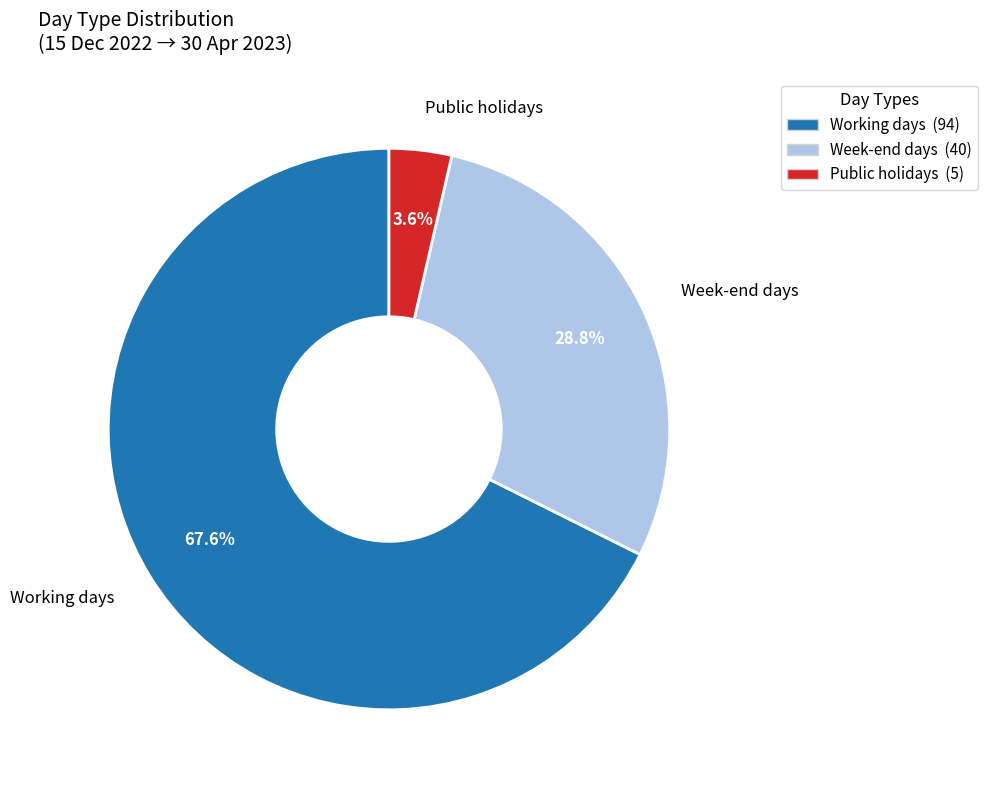

Does any single category account for the majority?

Yes